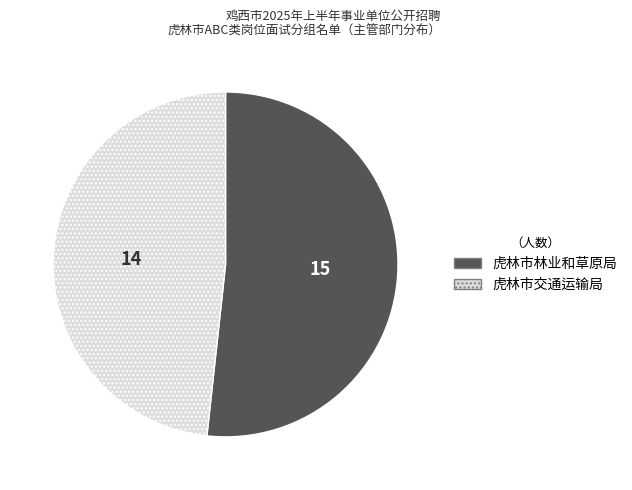

Does any single category account for the majority?

Yes